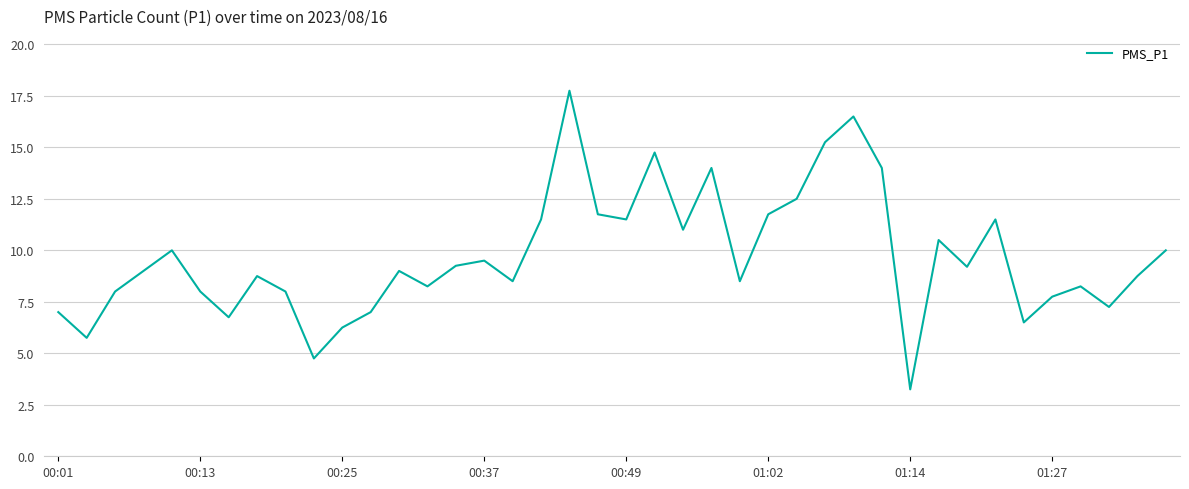

What is the maximum value shown in the chart?

17.8